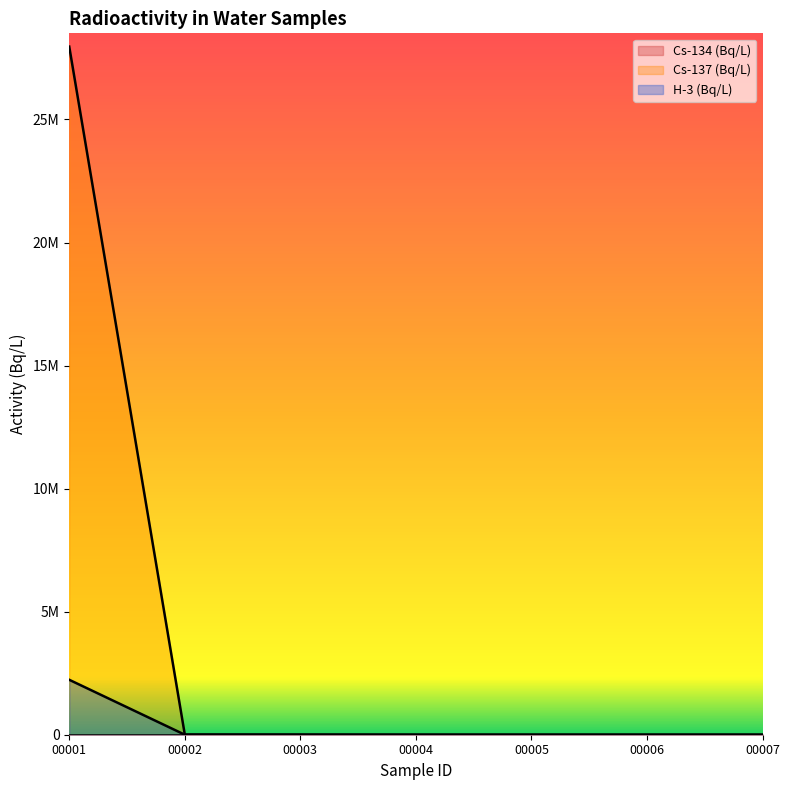

How many values in Cs-137 (Bq/L) are above zero?

3